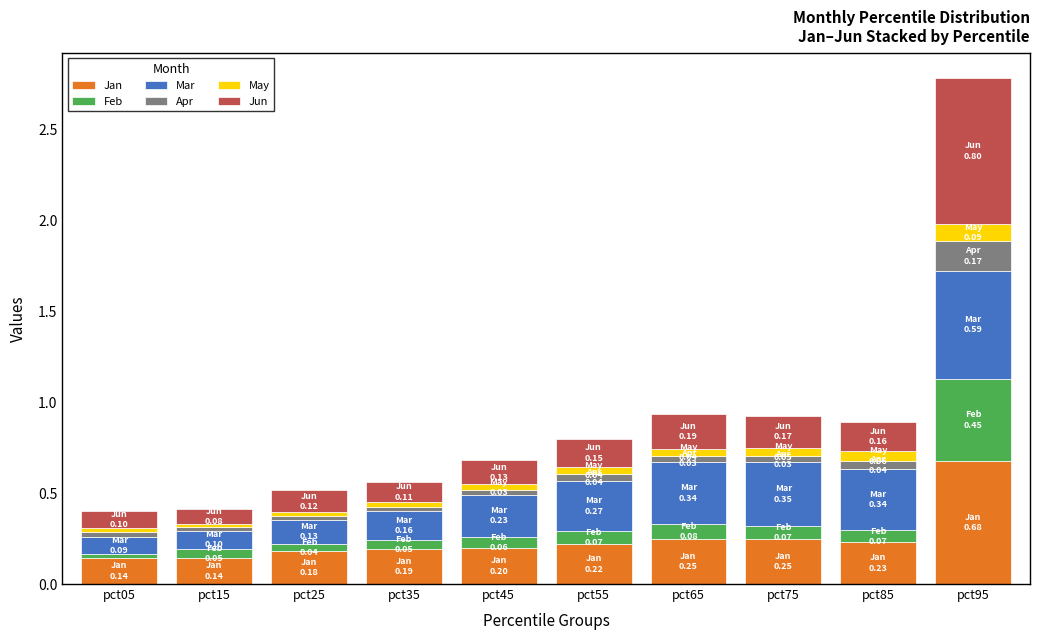

What is the total value across all series at pct95?

2.8